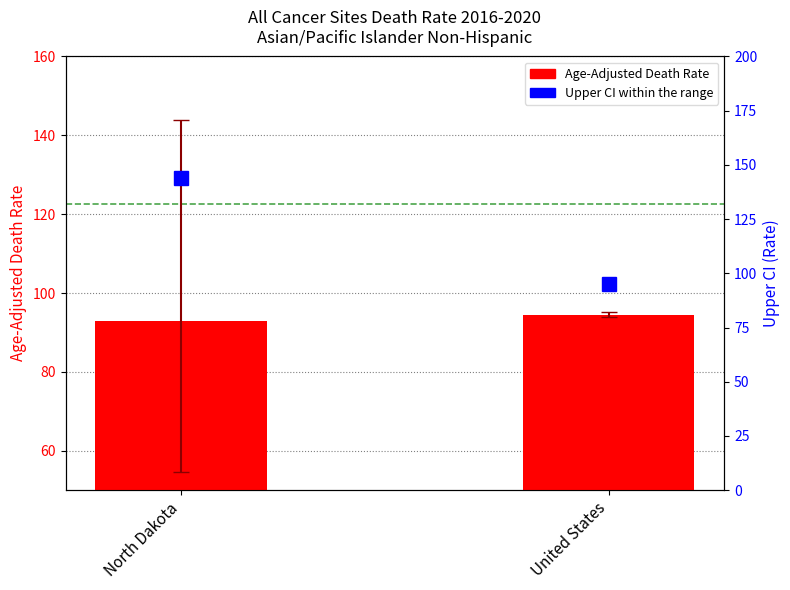

What is the spread (max minus min) of values at United States?

28.2